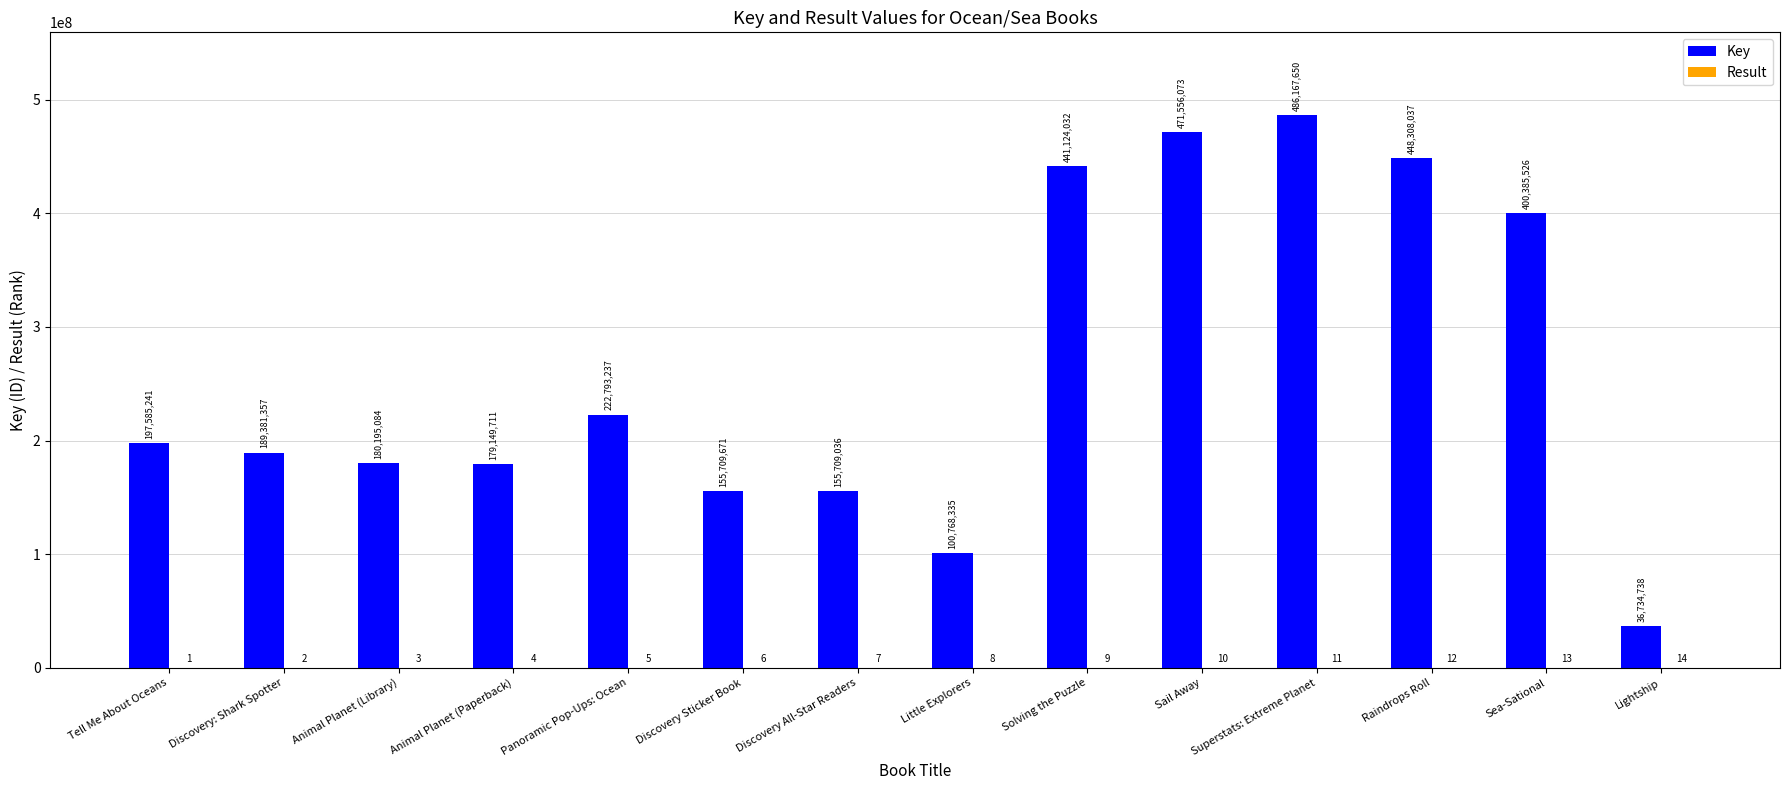

True or false: Key has a value of 202450011 at Discovery All-Star Readers.

False